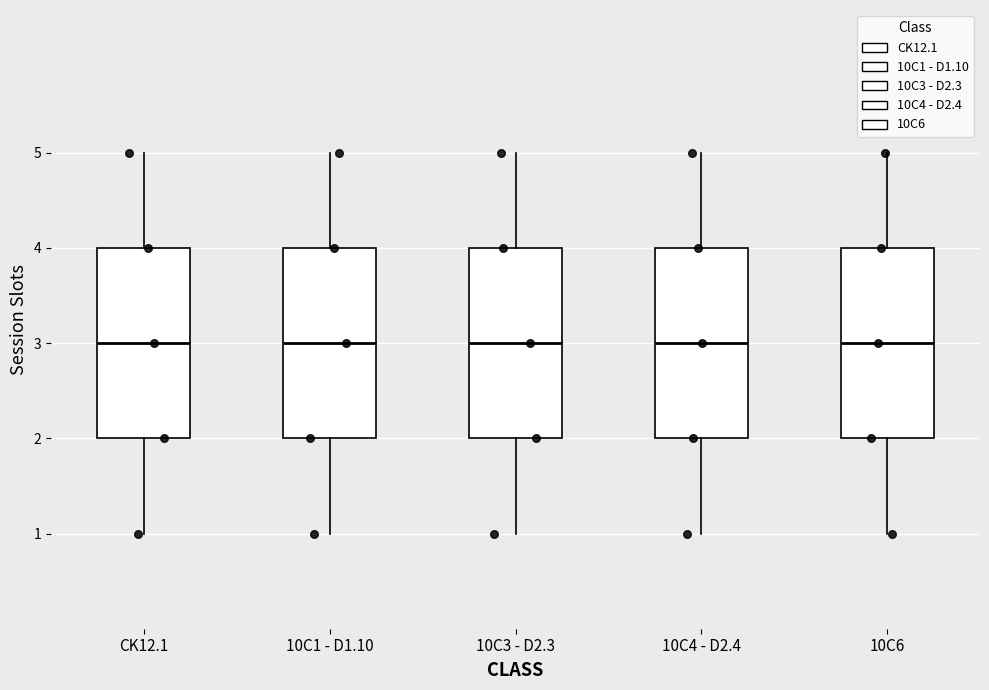

Reading left to right, transcribe this box plot: for each box, give where its median line is, the range the box spans, and where its two whiskers end, as read against the y-axis. The values are not printed on the chart, so give them approximately, as read against the axis.

CK12.1: median 3, box 2 to 4, whiskers 1 to 5
10C1 - D1.10: median 3, box 2 to 4, whiskers 1 to 5
10C3 - D2.3: median 3, box 2 to 4, whiskers 1 to 5
10C4 - D2.4: median 3, box 2 to 4, whiskers 1 to 5
10C6: median 3, box 2 to 4, whiskers 1 to 5